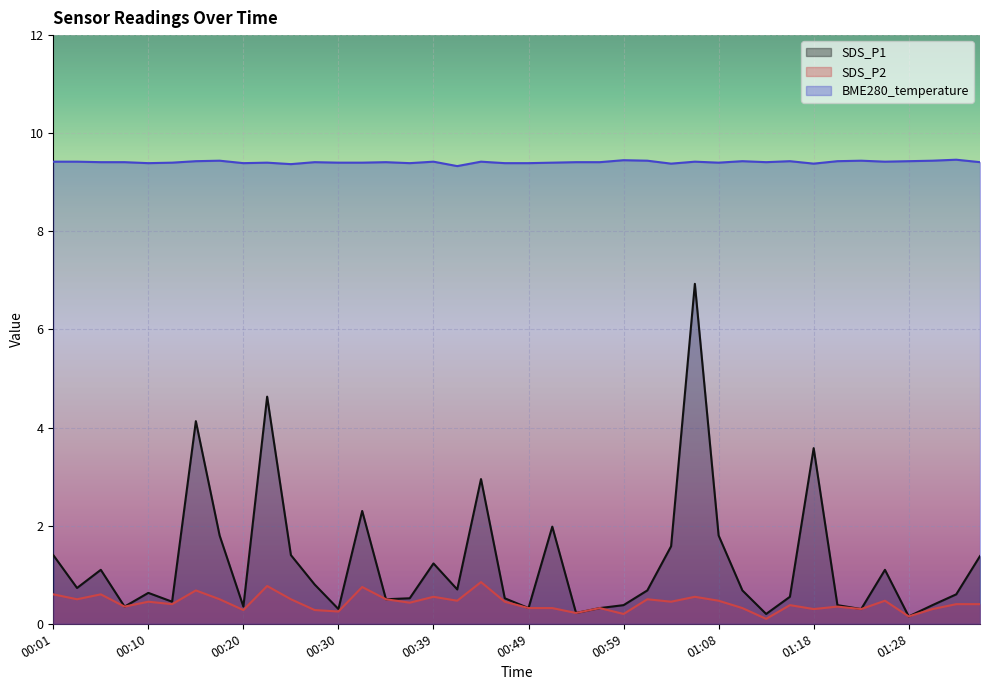

At which label does SDS_P2 reach its peak?

00:44